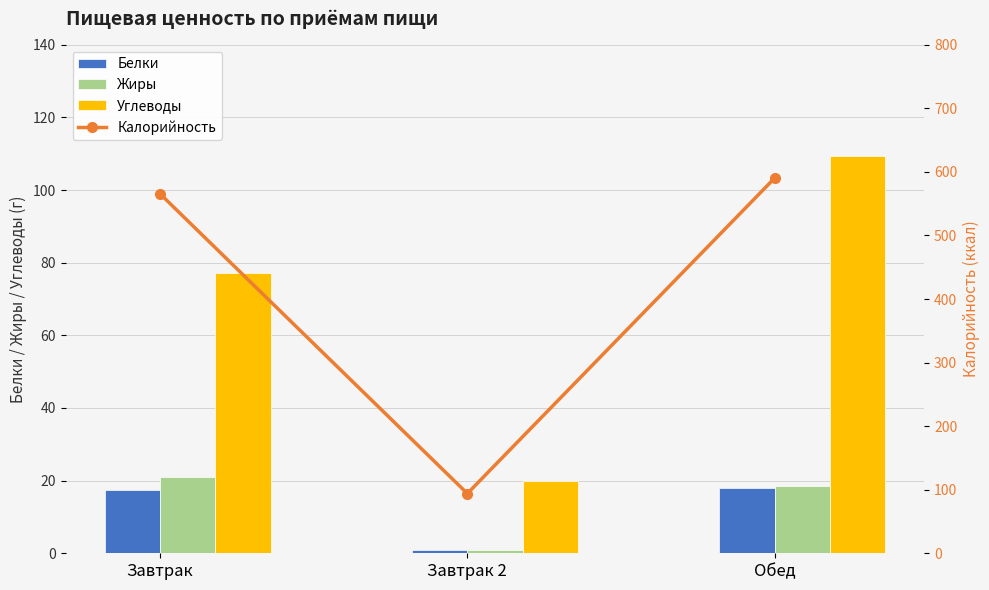

What is the difference between the highest and lowest values at Завтрак 2?

93.0